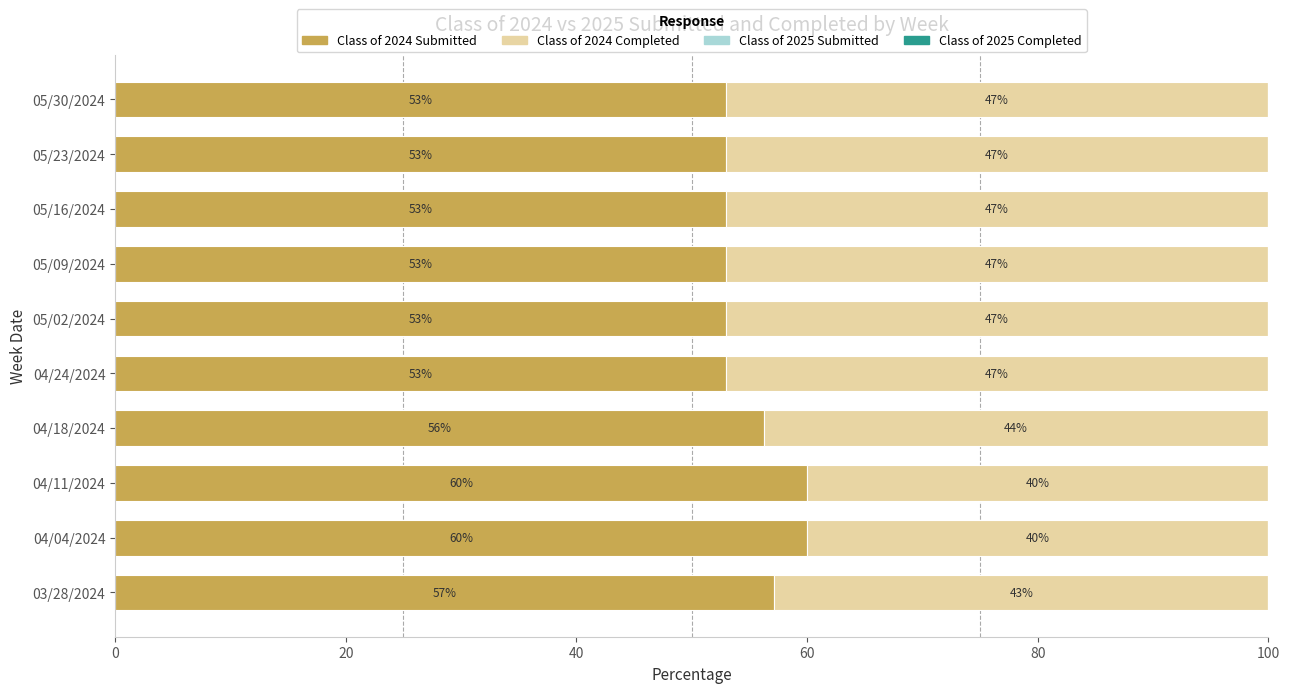

What is the minimum value for Class of 2024 Submitted?

52.9